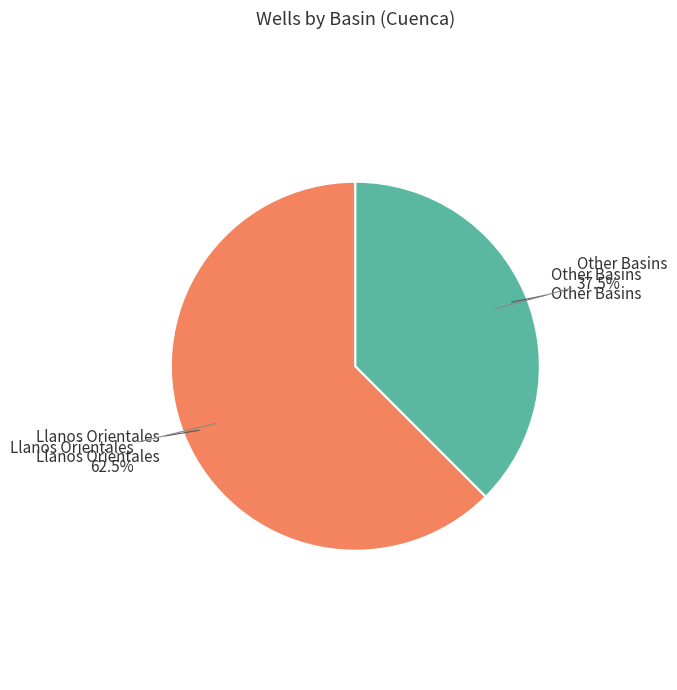

Rank the categories by value from lowest to highest.

Other Basins, Llanos Orientales